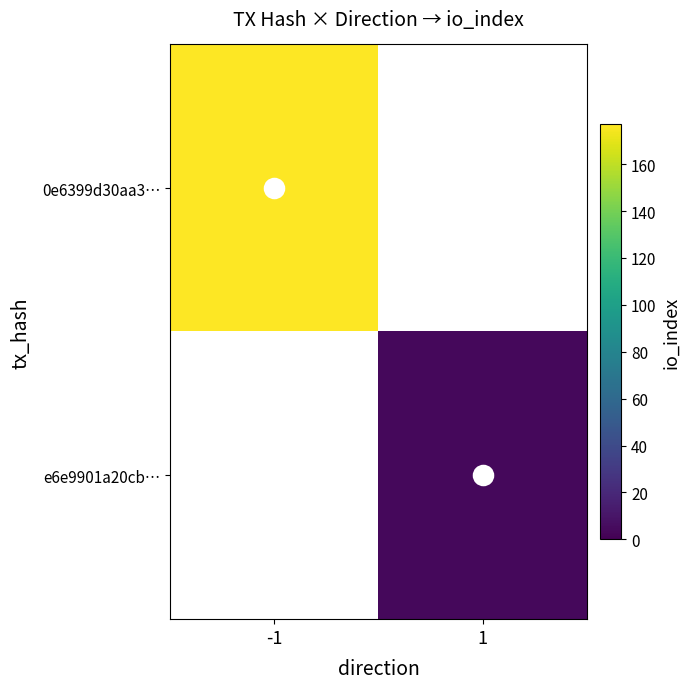

True or false: e6e9901a20cb… has a value of 1.2 at 1.

False